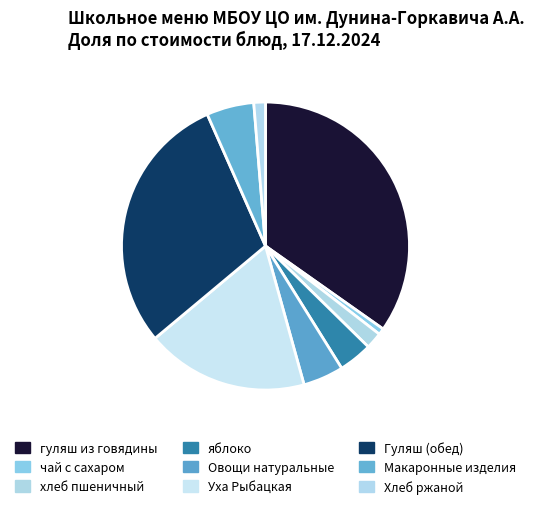

Does Хлеб ржаной account for over 50% of the chart?

No